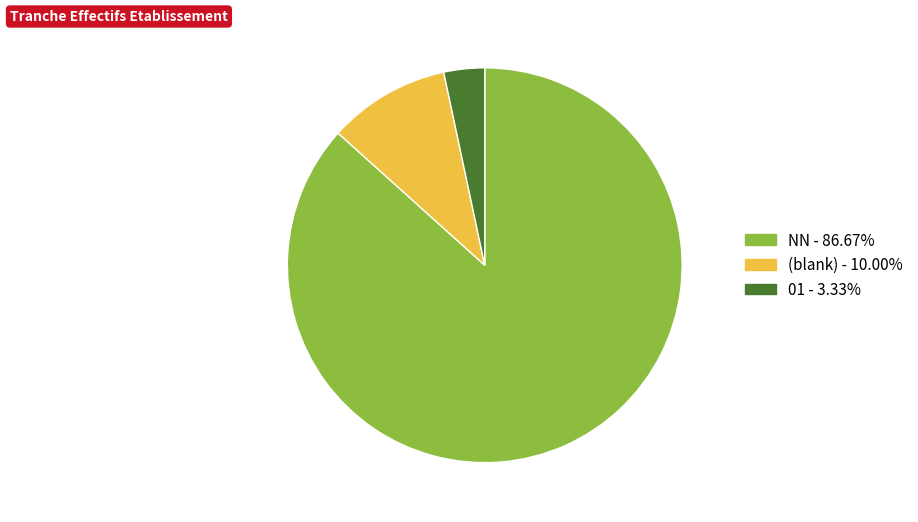

Does any single category account for the majority?

Yes